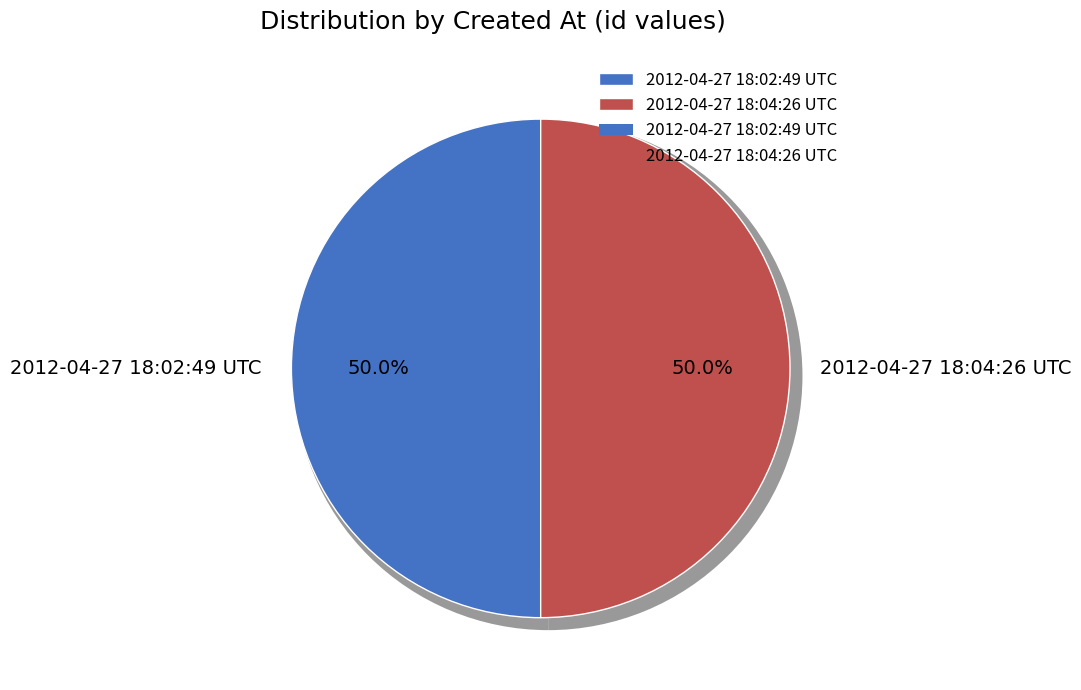

Count the number of slices in the pie.

2